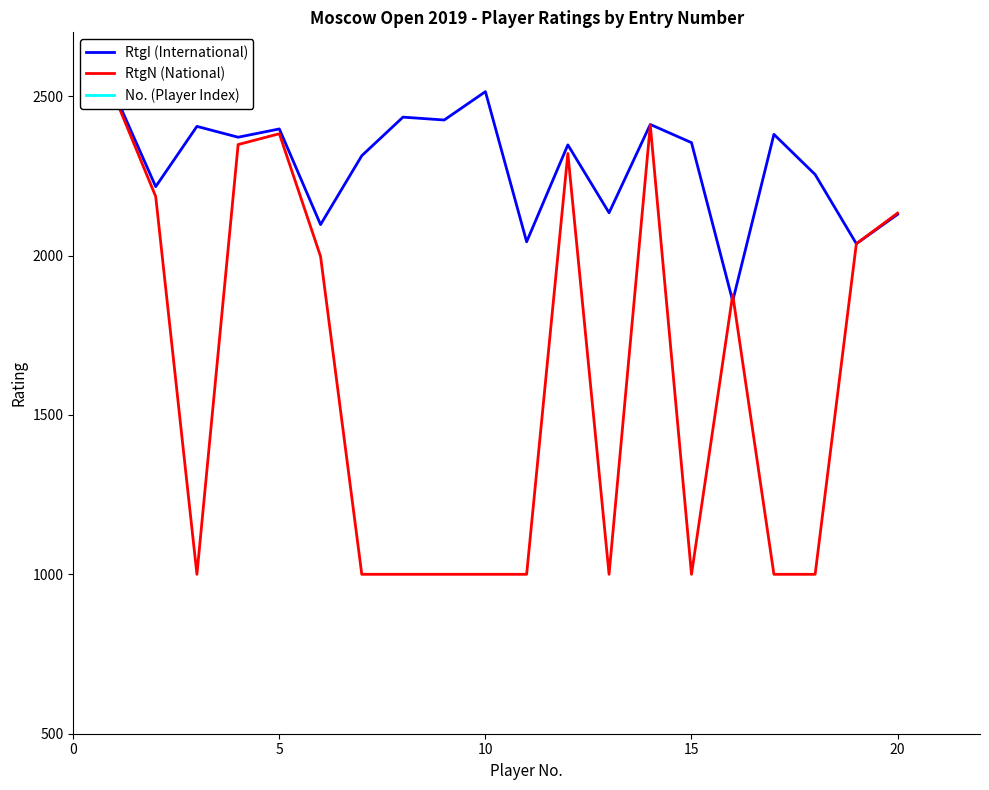

What is the highest value of the RtgI (International) series?

2514